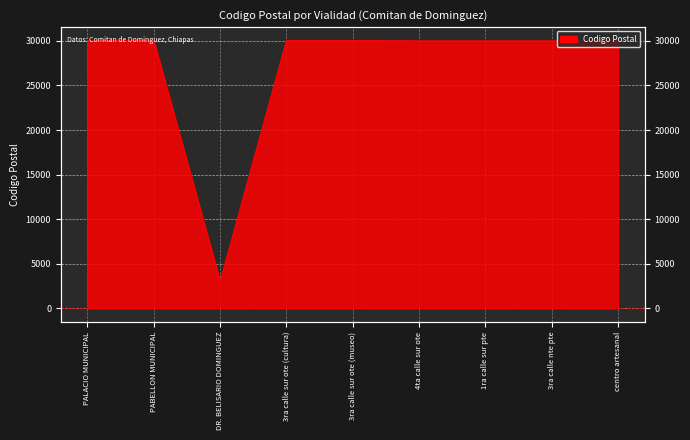

Where does the data first go above 30000?

PABELLON MUNICIPAL